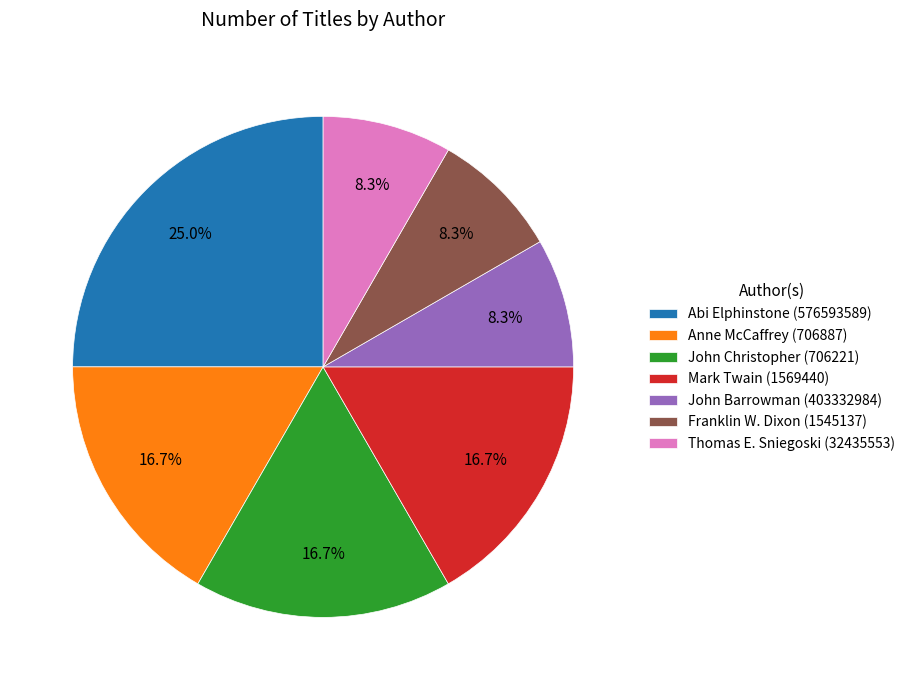

How many segments does this pie chart have?

7